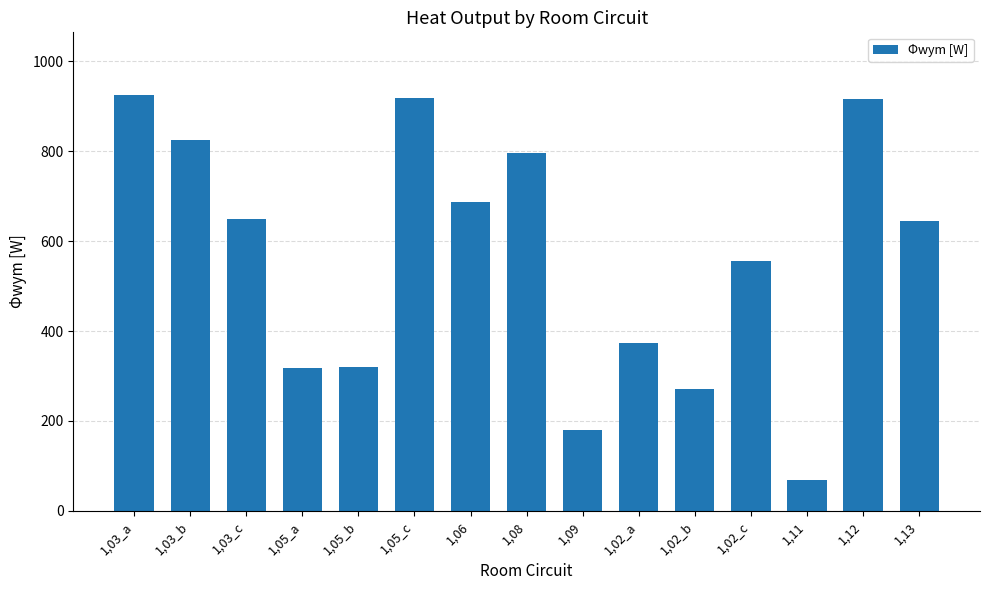

What is the sum of the values at 1,12 and 1,11?

984